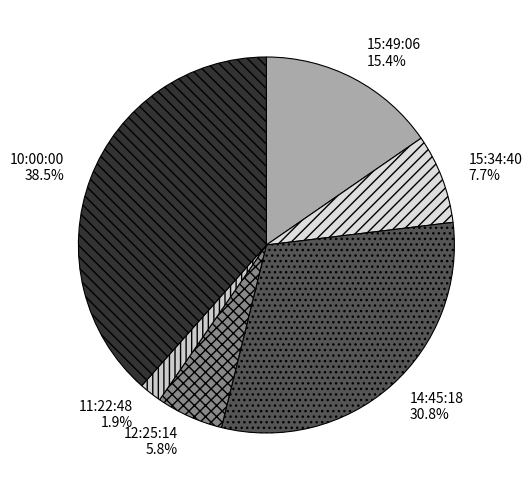

True or false: 14:45:18 accounts for 31% of the total.

True